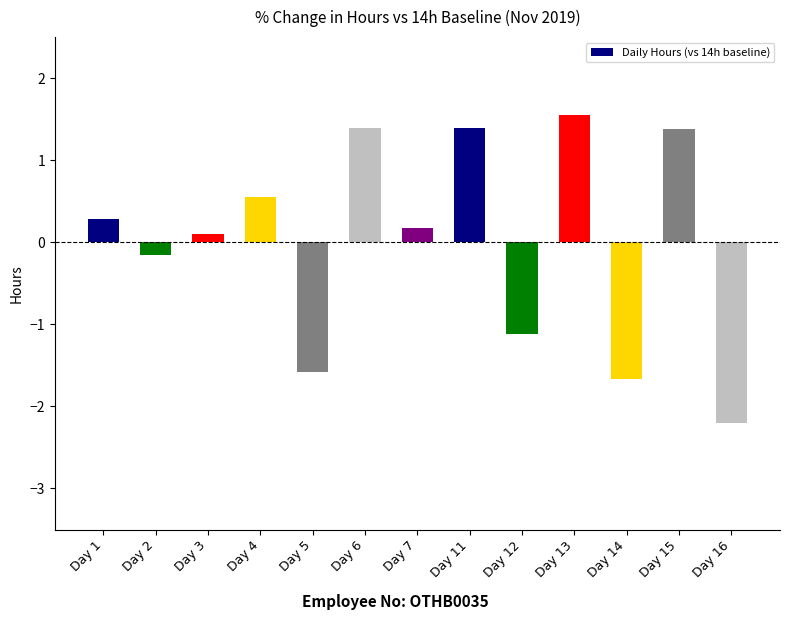

What is the sum of the values at Day 13 and Day 7?

1.7